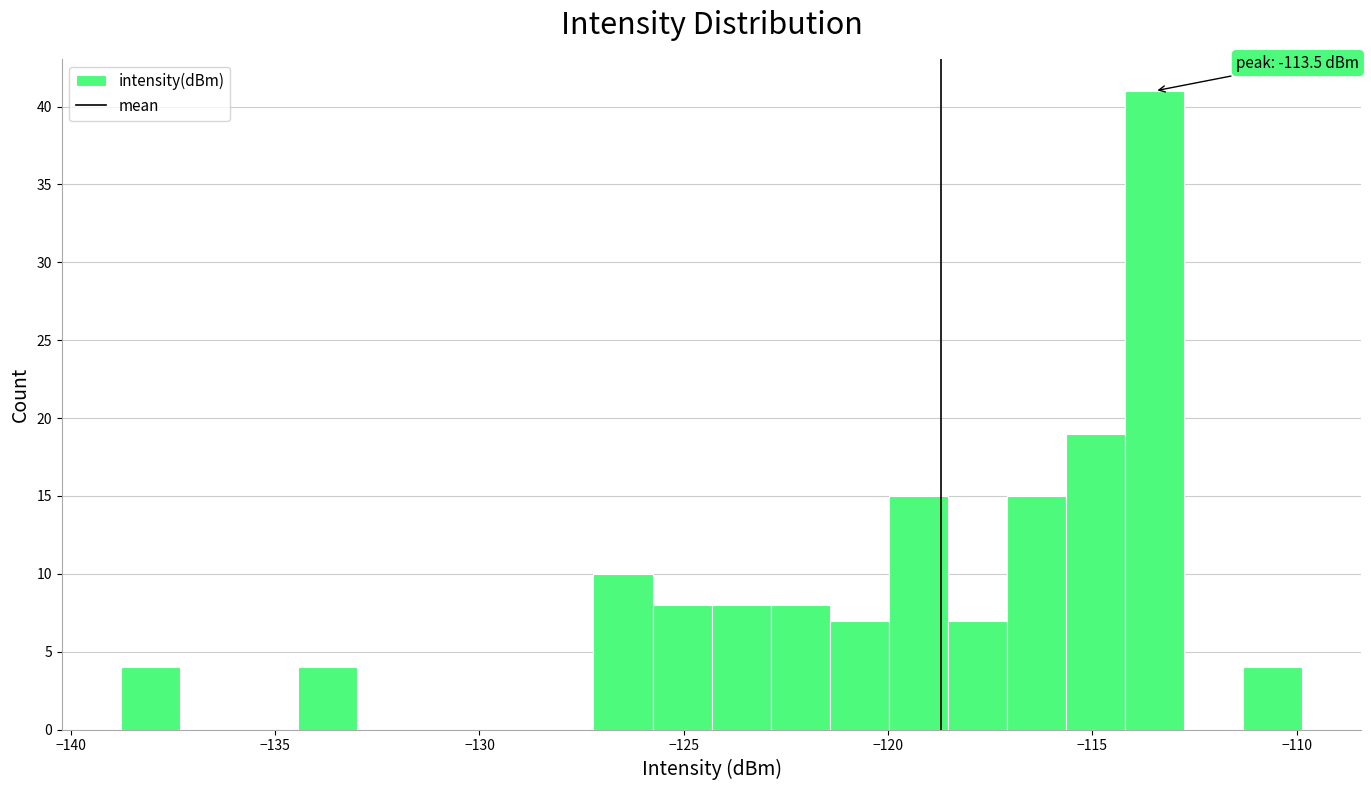

Around what value on the x-axis is the tallest bar? Give the approximate position of its centre, as read against the axis.

-113.5